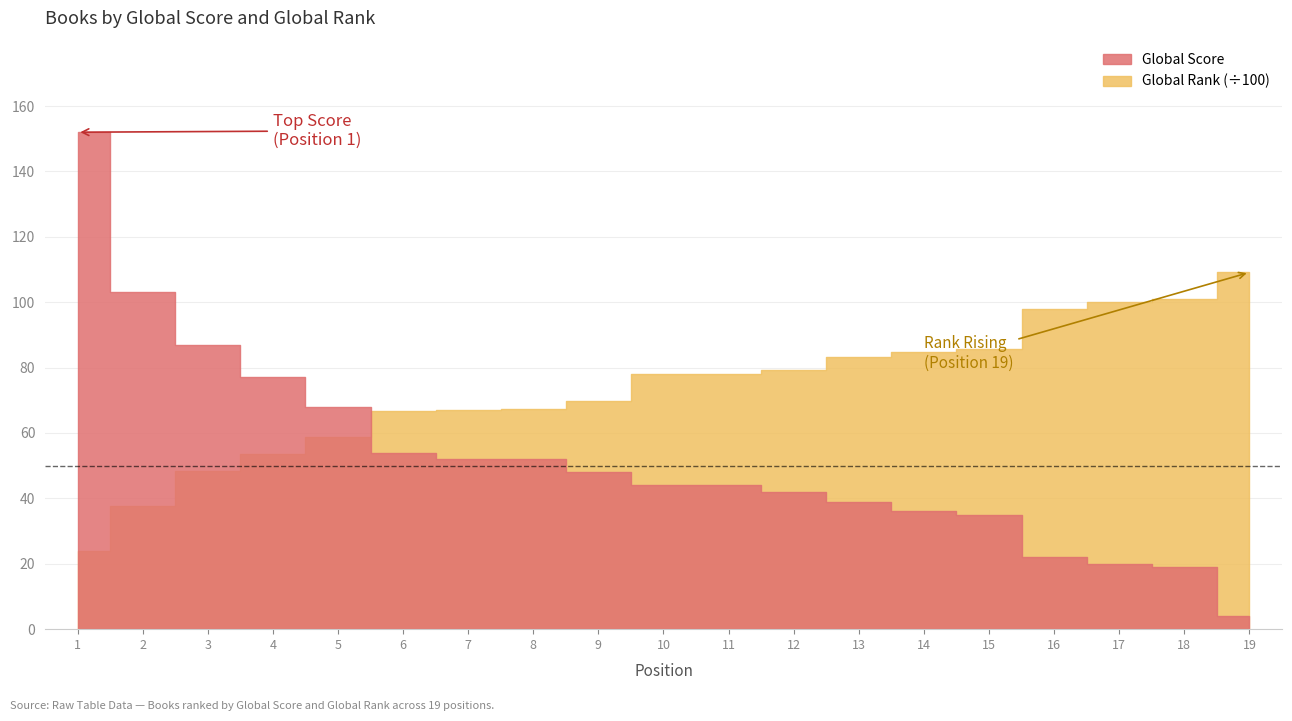

At which label does Global Score reach its minimum?

19